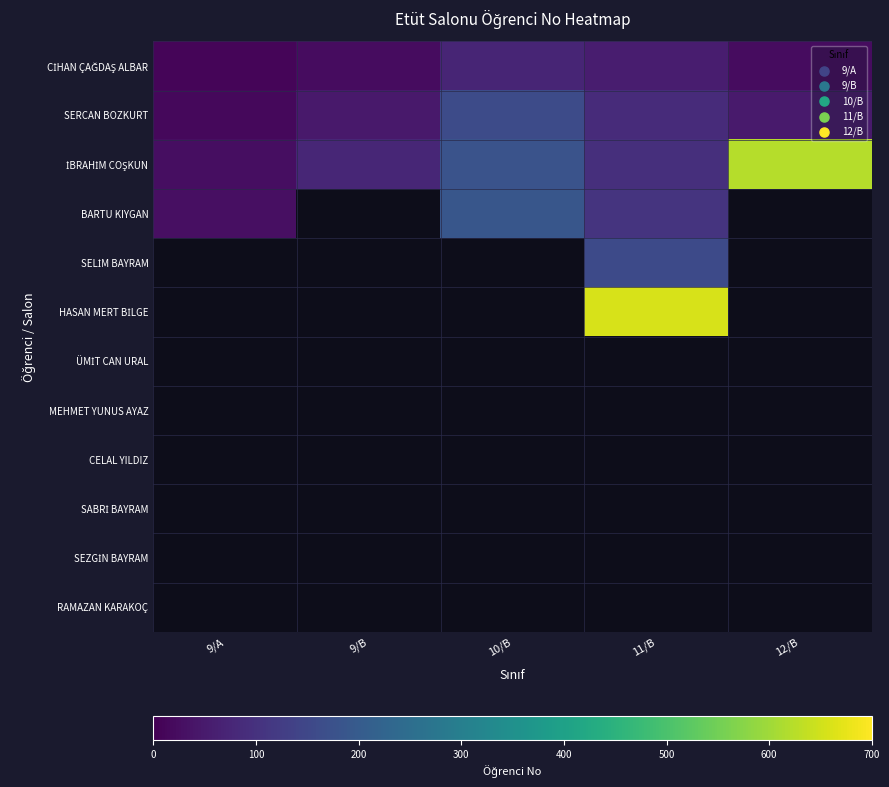

The value of CİHAN ÇAĞDAŞ ALBAR at 9/B is 5.4. True or false?

False